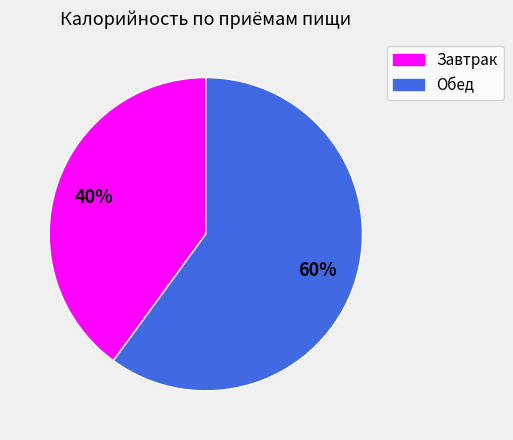

What is the majority slice?

Обед